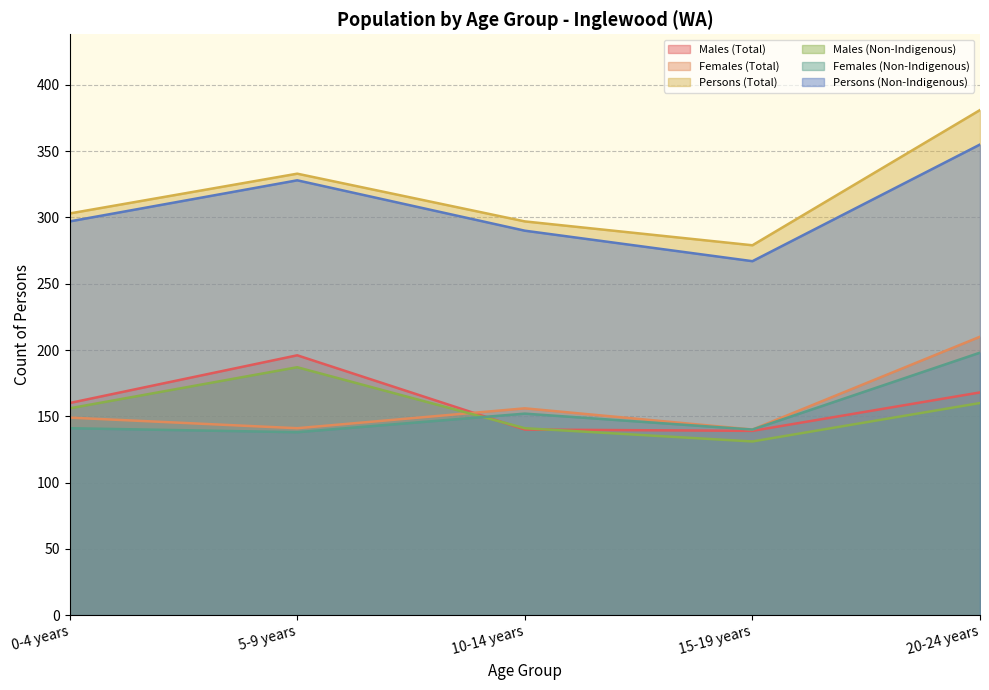

Which series has the largest total across all categories?

Persons (Total)